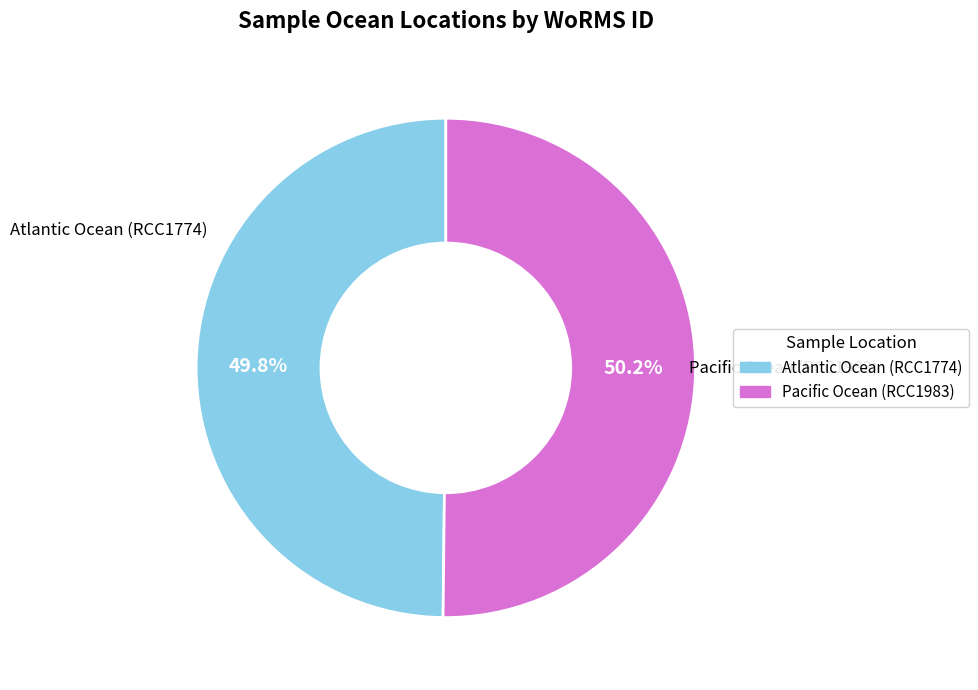

What percentage do Pacific Ocean (RCC1983) and Atlantic Ocean (RCC1774) together represent?

100.0%